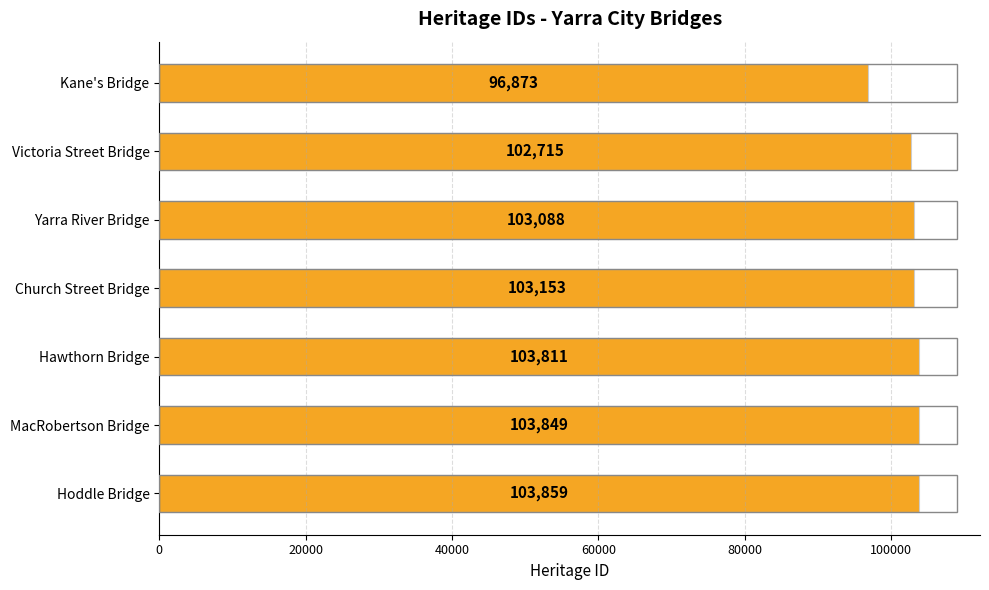

Reading top to bottom, extract all data points from this chart.

96873	102715	103088	103153	103811	103849	103859